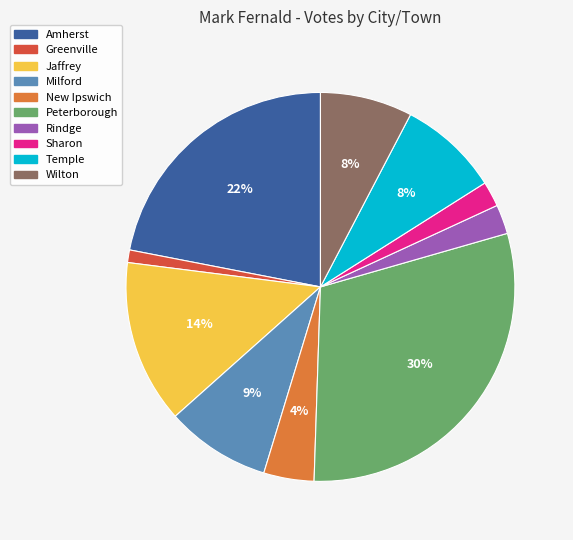

Is Milford the majority of the pie?

No